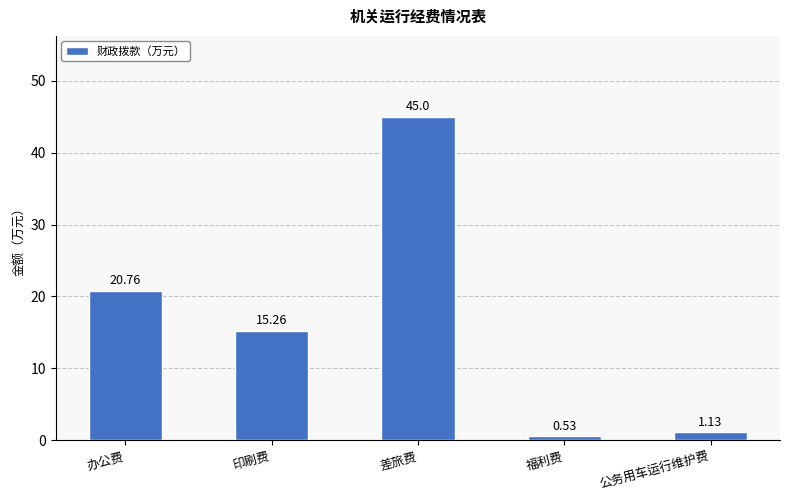

What is the average value?

16.5